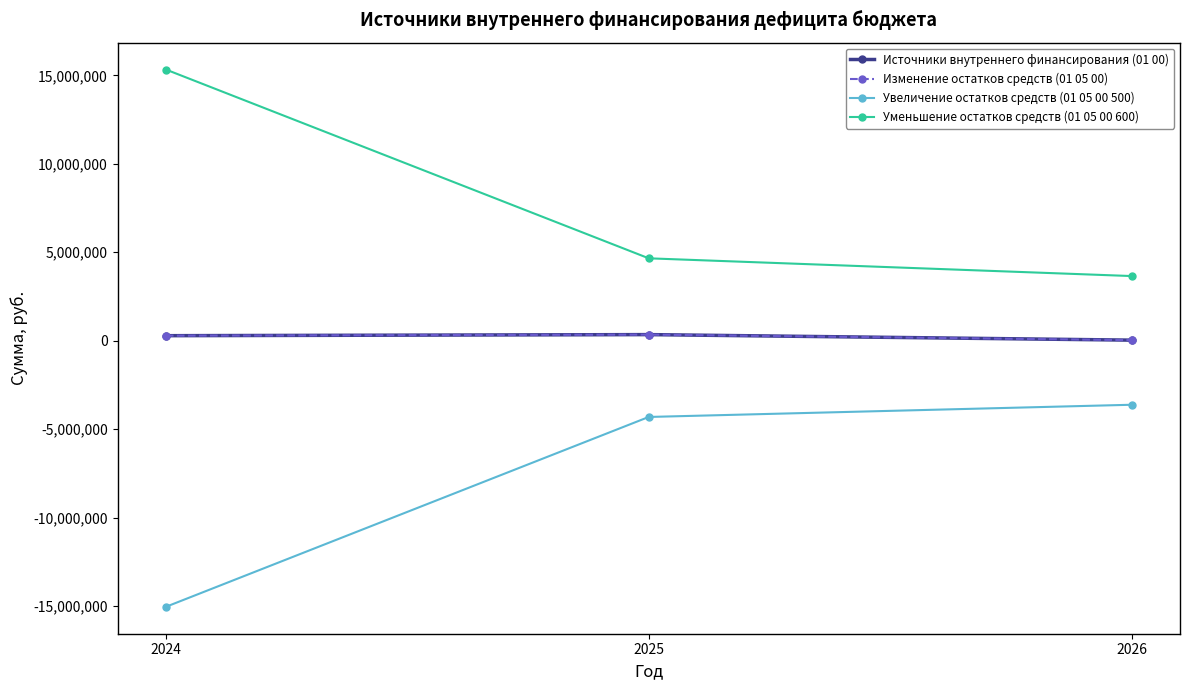

Is this an area chart (filled region under the line)?

No